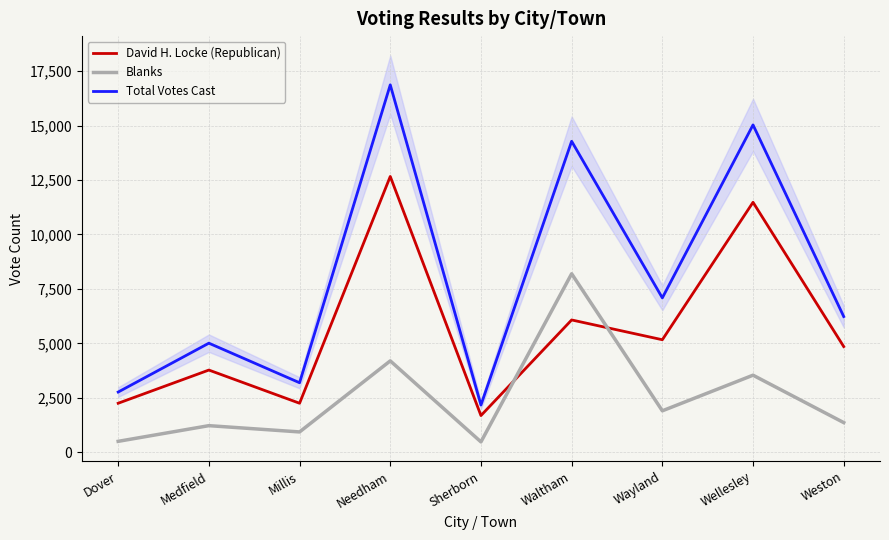

What is the maximum value shown in the chart?

16866